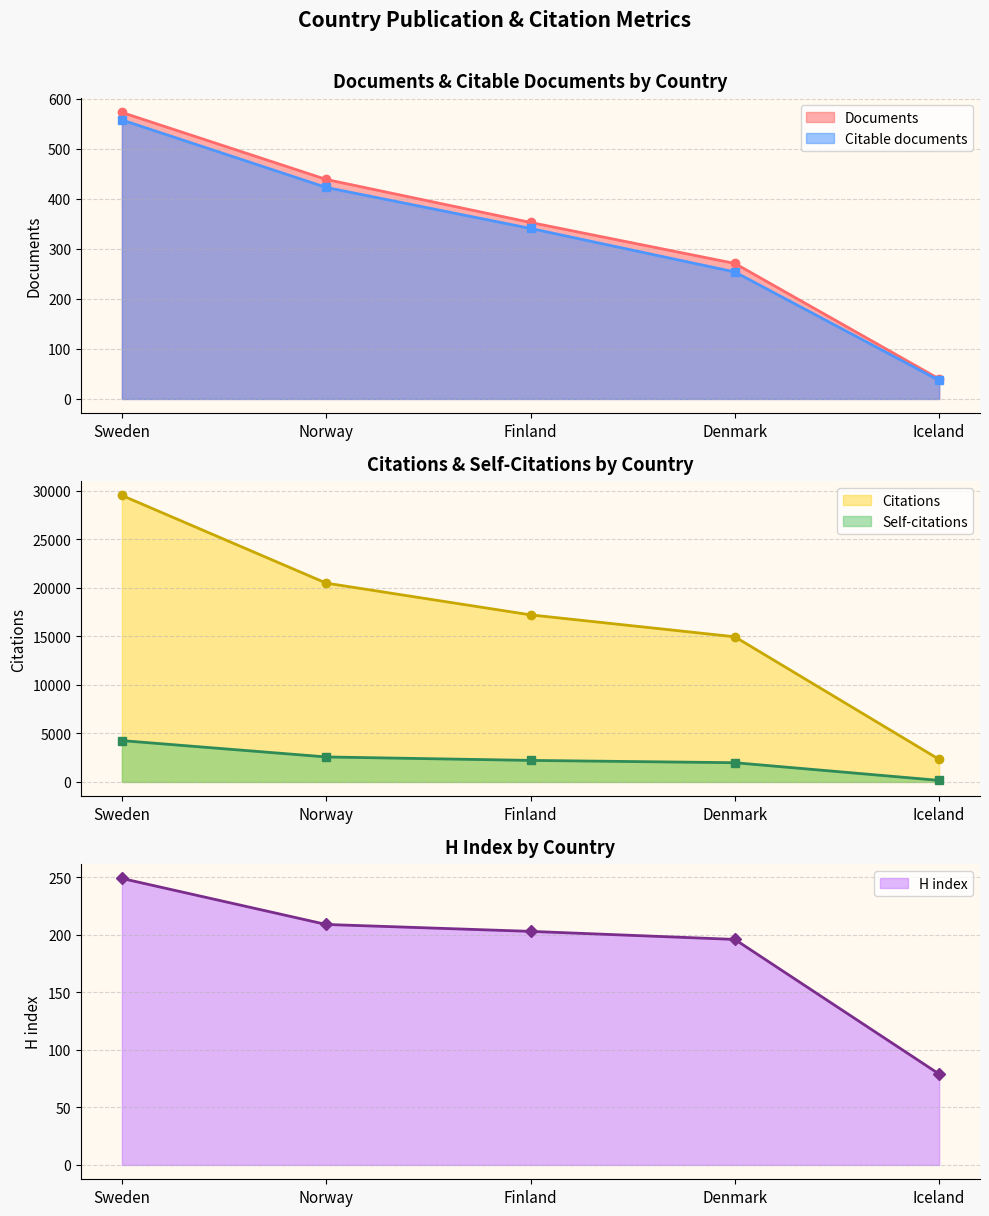

True or false: H index and Citable documents intersect in this chart.

True